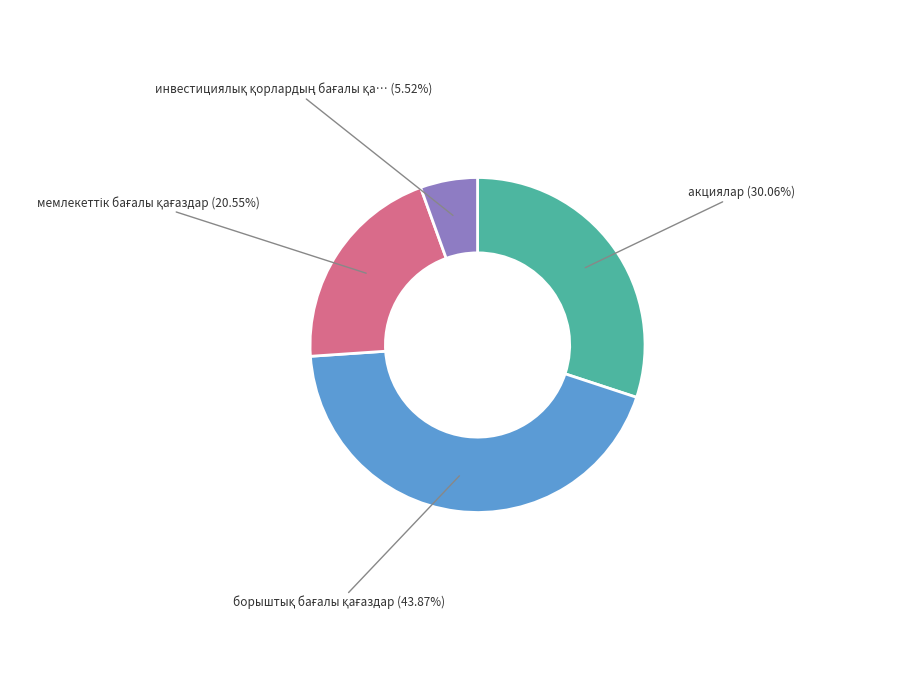

Is there a majority slice in this chart?

No